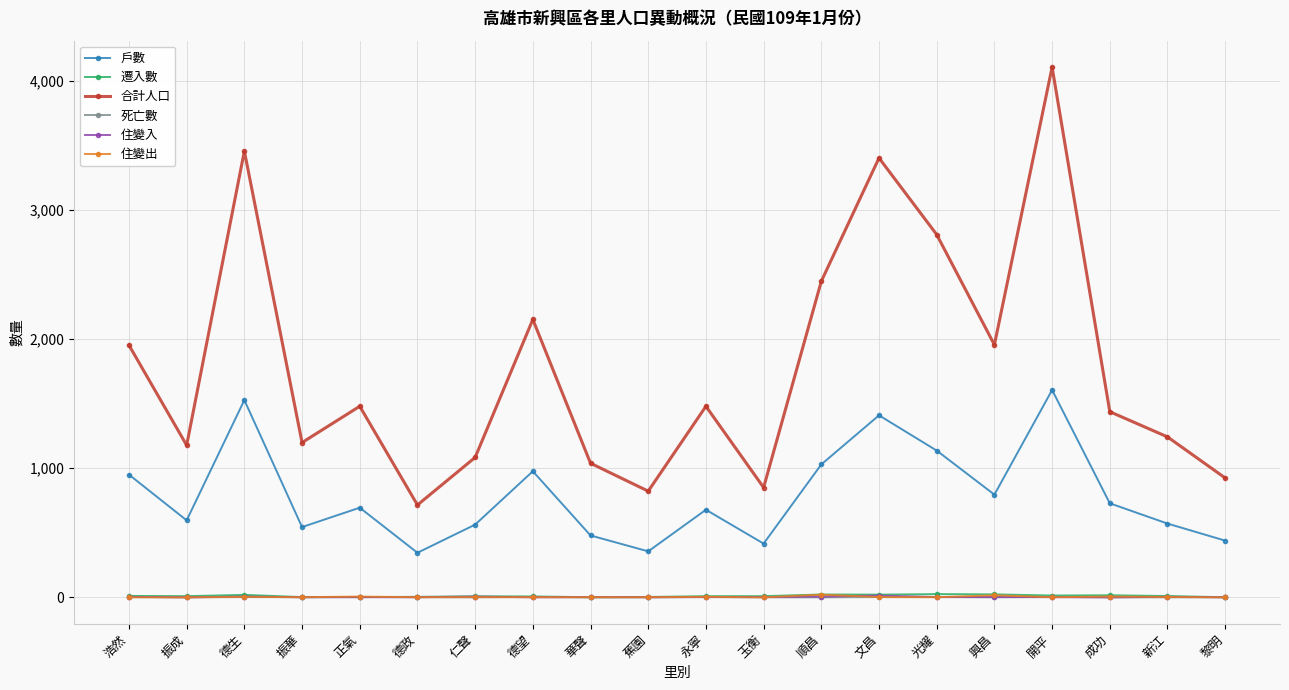

What is the label of the 16th point from the left?

興昌